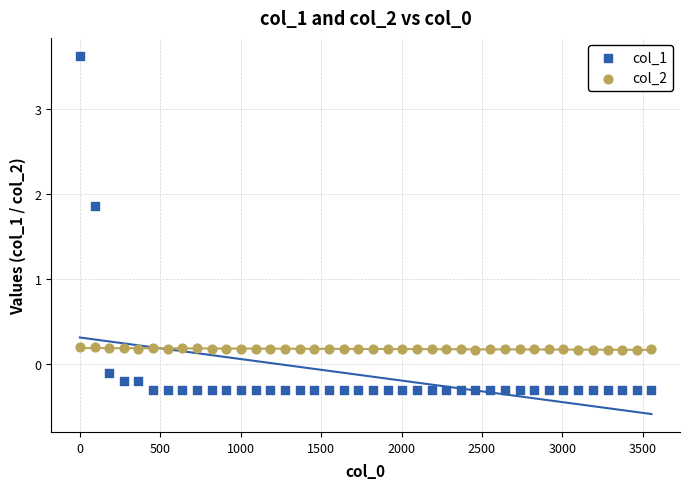

Across all data points, what is the range of Y values (max minus min)?

3.9